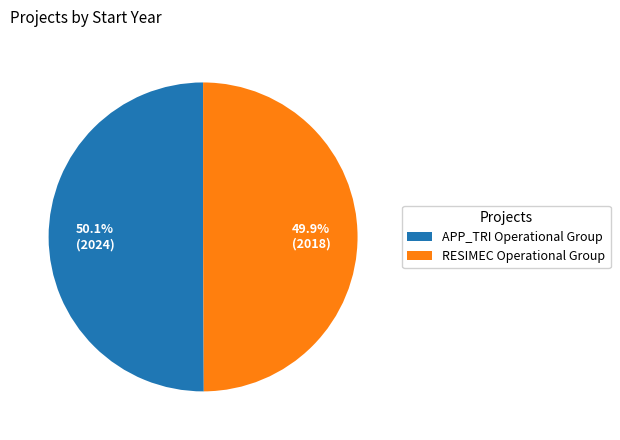

What is the ratio of the value at APP_TRI Operational Group to the value at RESIMEC Operational Group?

1.0